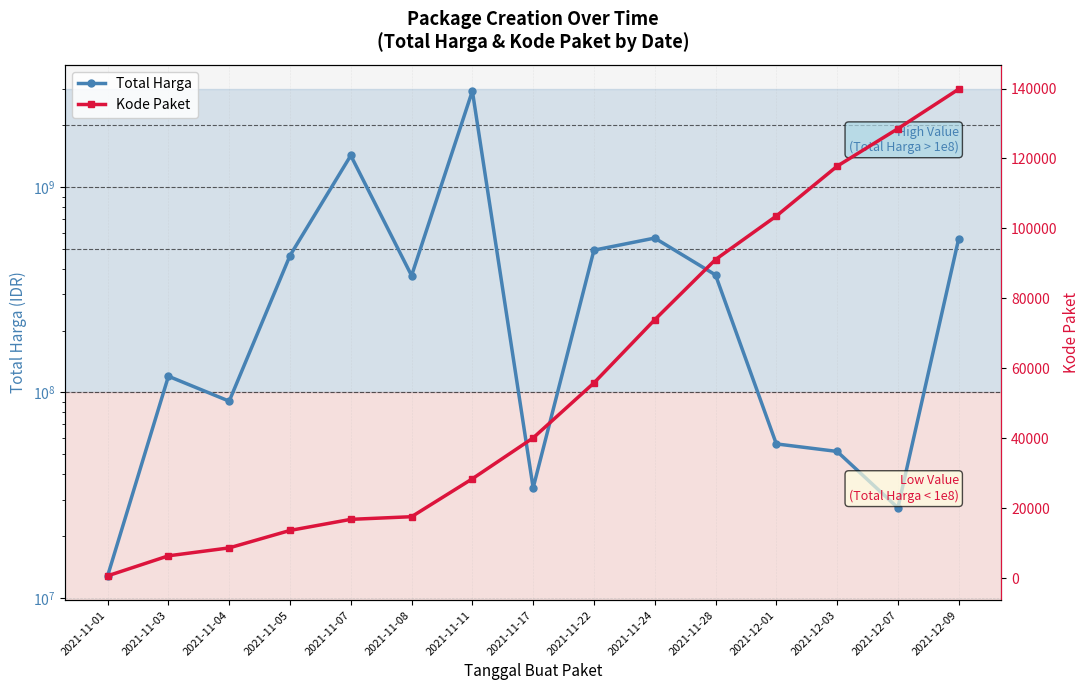

How many values in the Kode Paket series are below 40112?

7